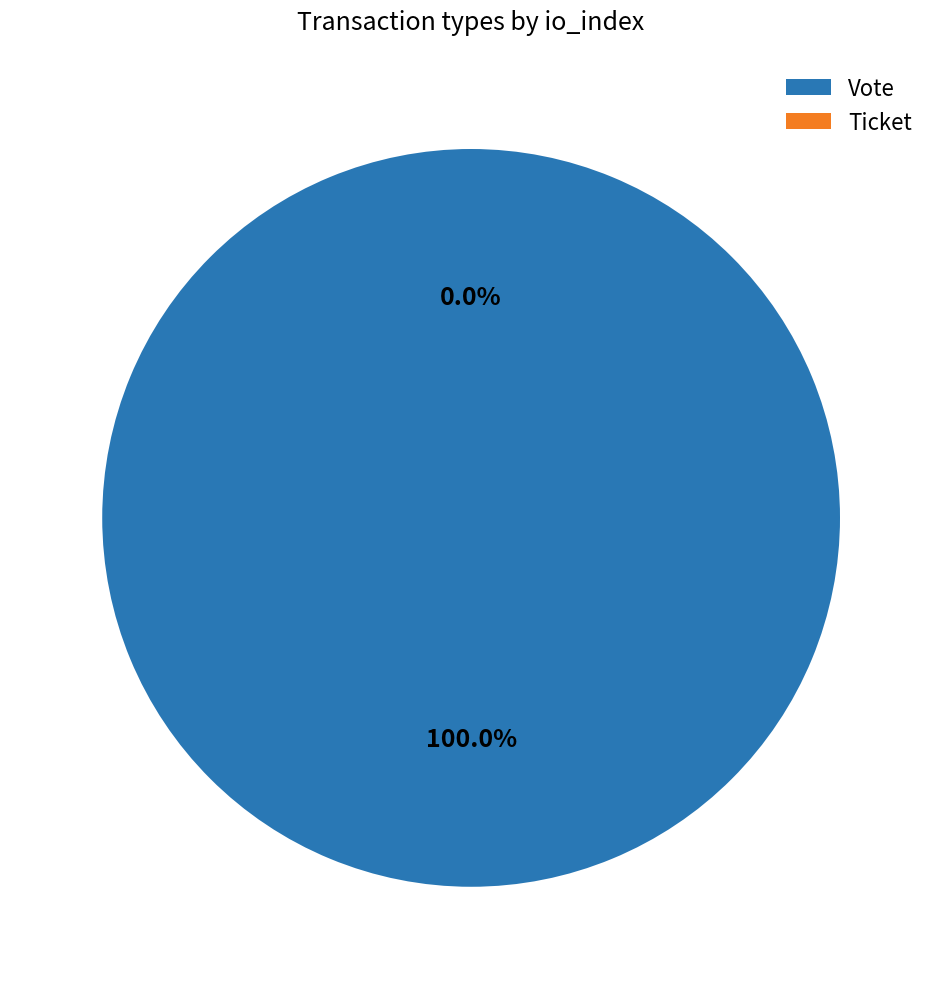

What is the smallest slice in the pie chart?

Ticket